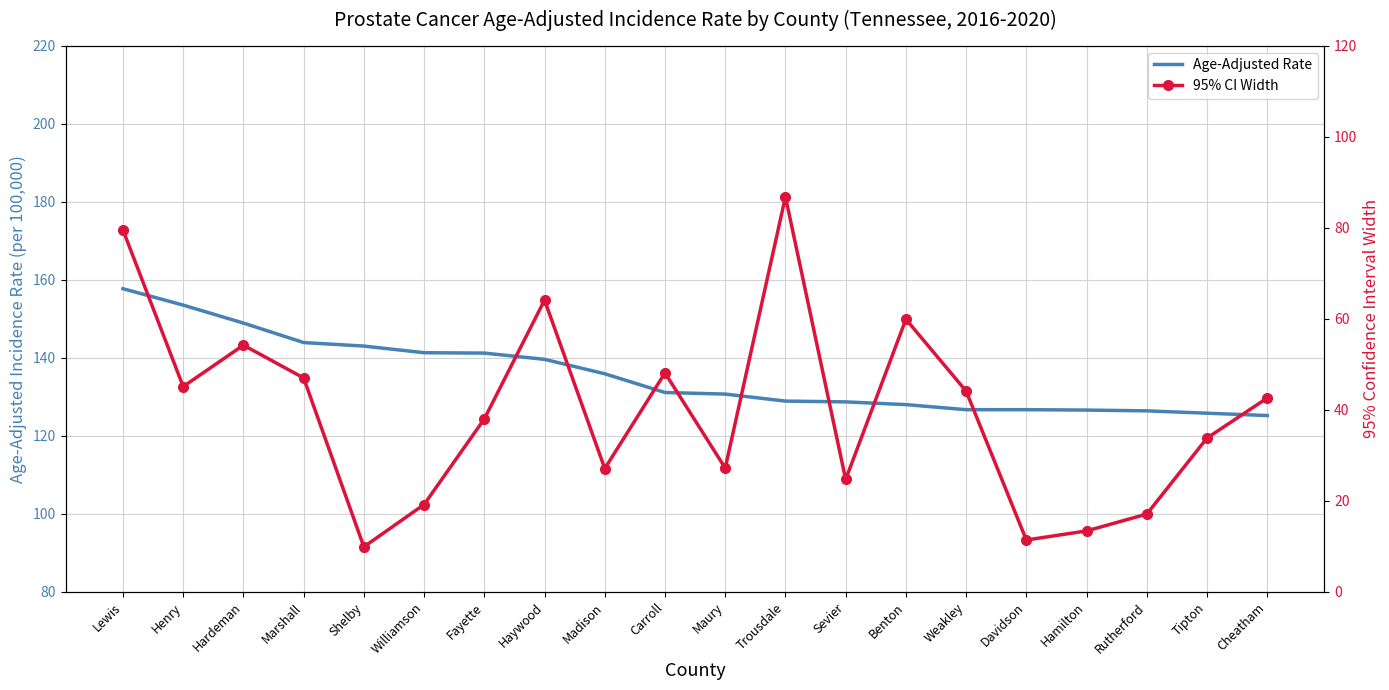

List the series in order of their peak value, lowest first.

95% CI Width, Age-Adjusted Rate